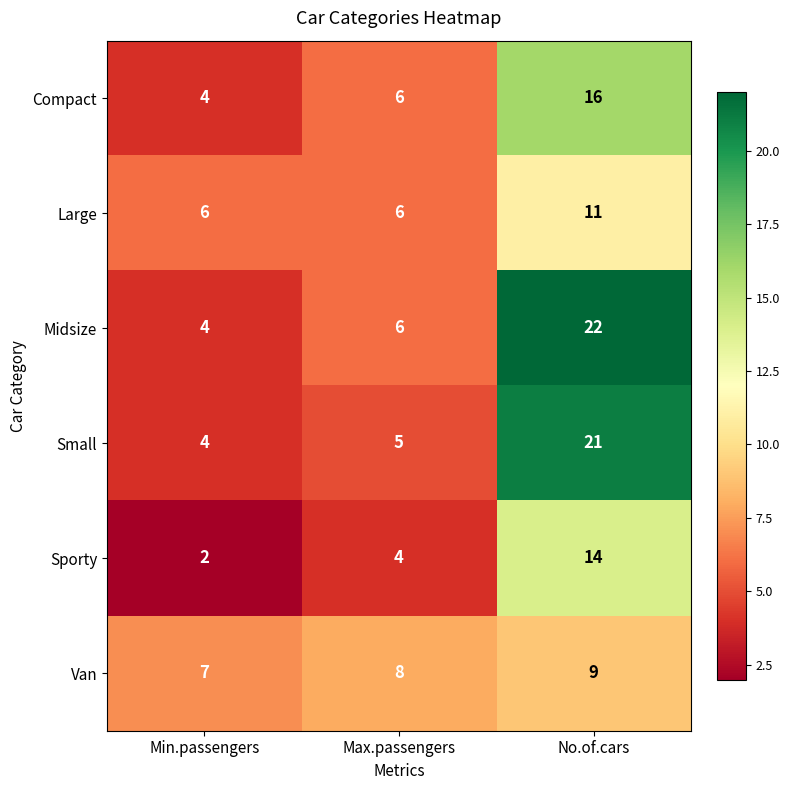

At which category does the chart reach its minimum across all series?

Min.passengers